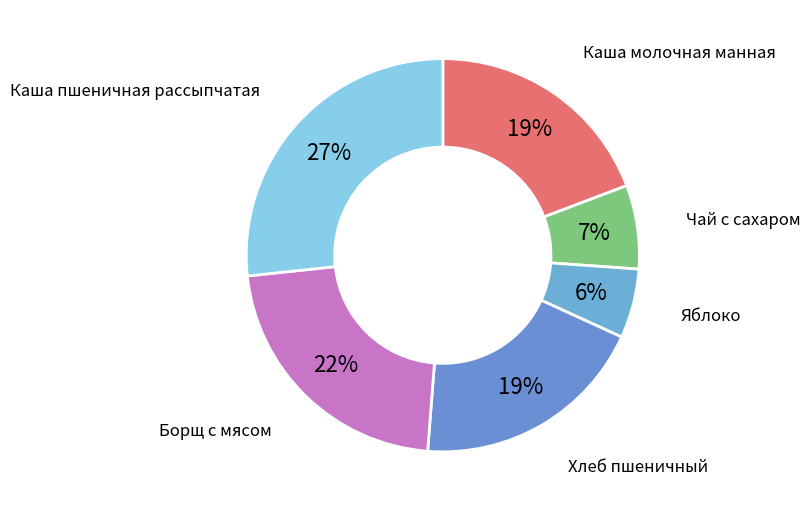

What is the smallest slice in the pie chart?

Яблоко